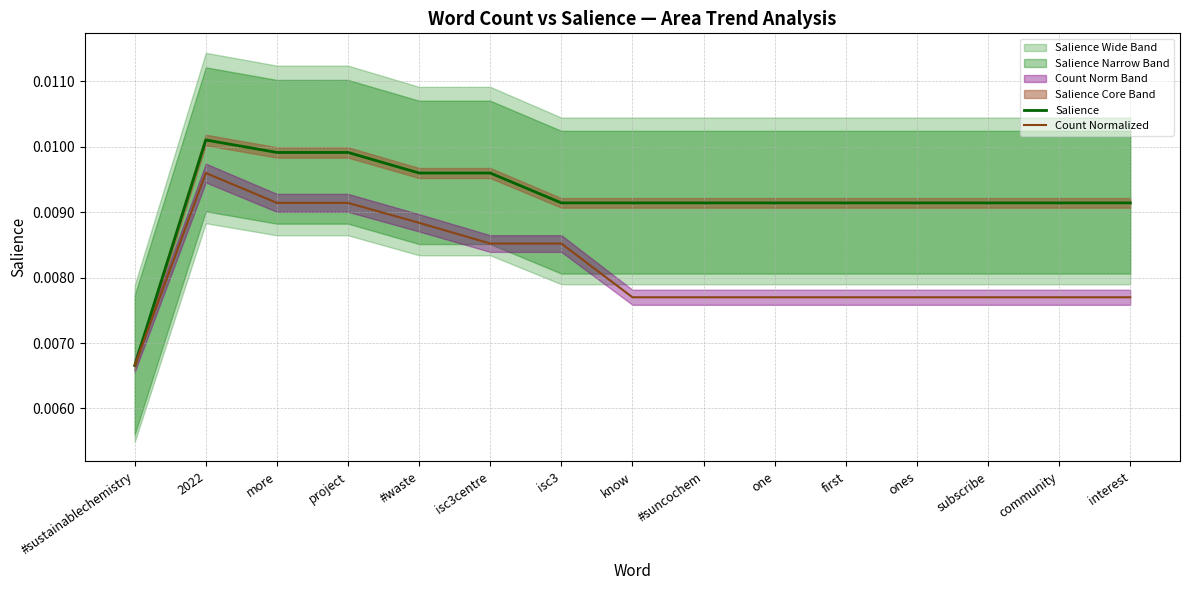

At which label does Count Normalized reach its minimum?

#sustainablechemistry